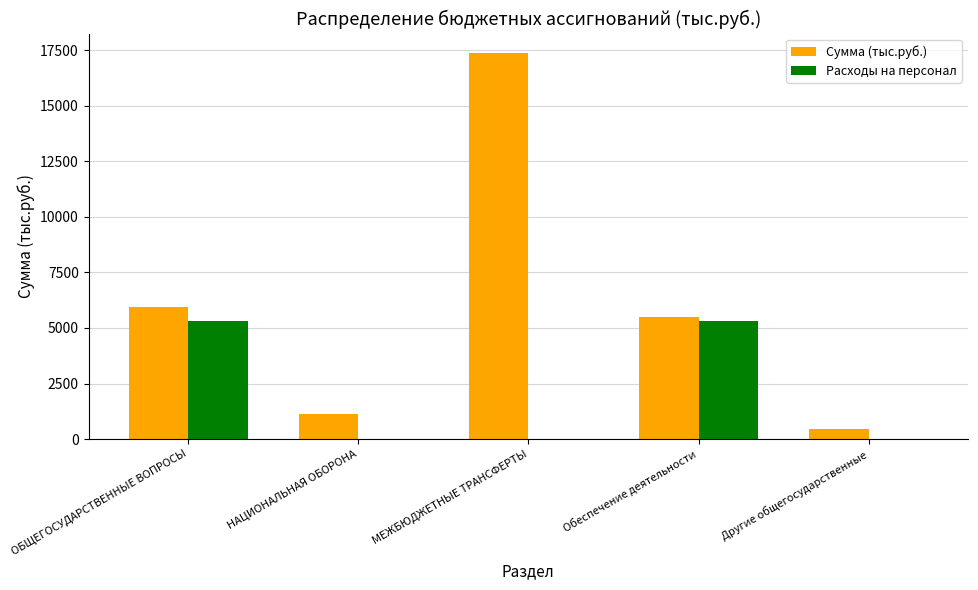

Which series changed the most between МЕЖБЮДЖЕТНЫЕ ТРАНСФЕРТЫ and Обеспечение деятельности?

Сумма (тыс.руб.)